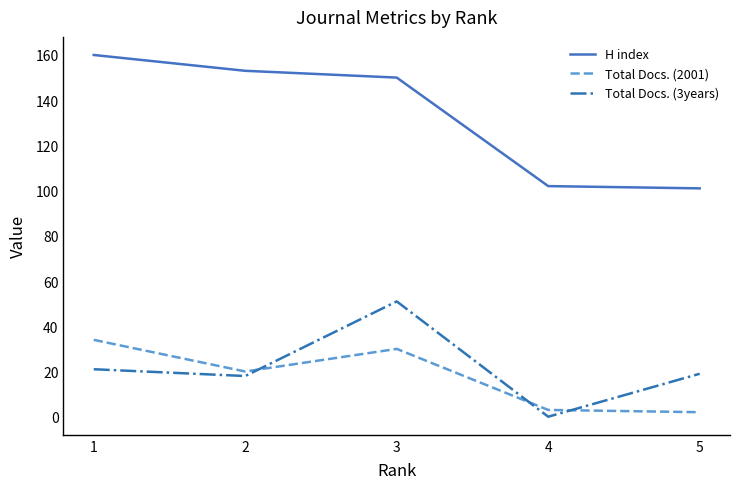

The H index series shows 50 at 3. True or false?

False